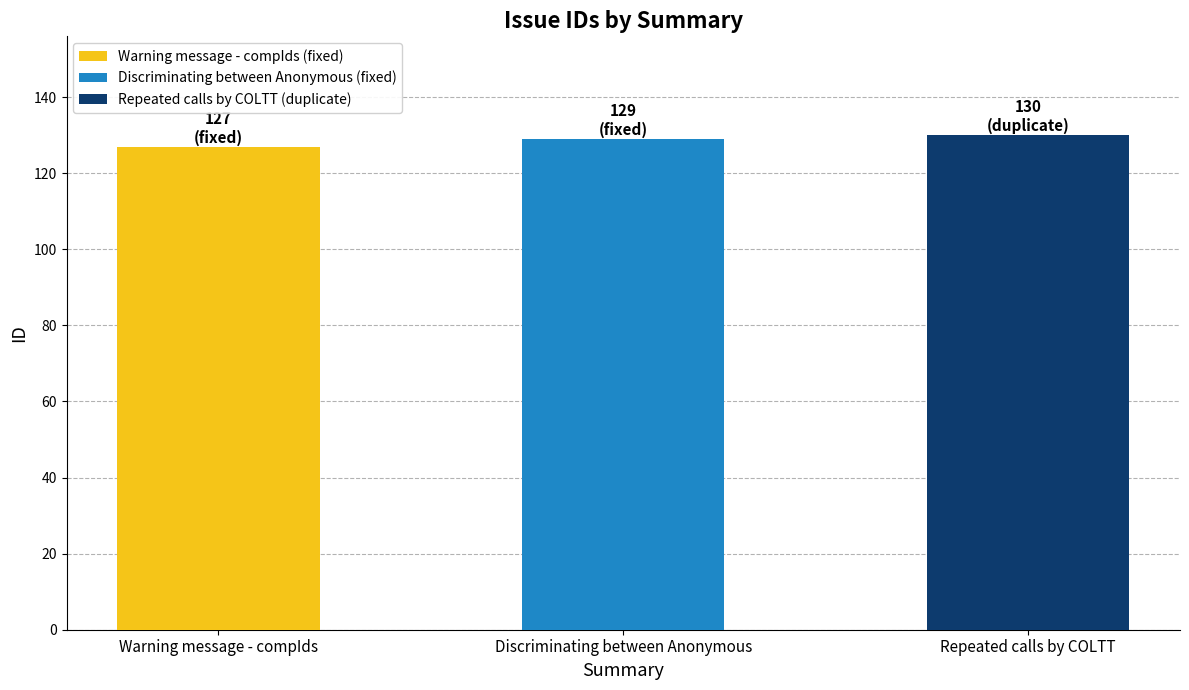

The value at Repeated calls by COLTT is 130. True or false?

True